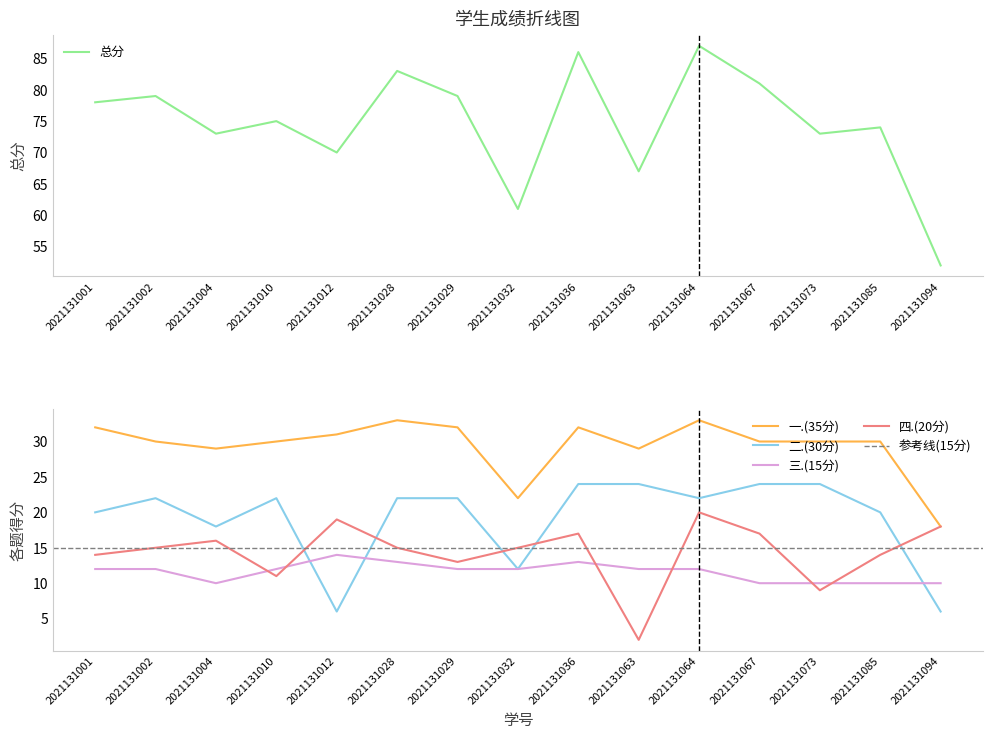

How many distinct data groups are displayed?

5